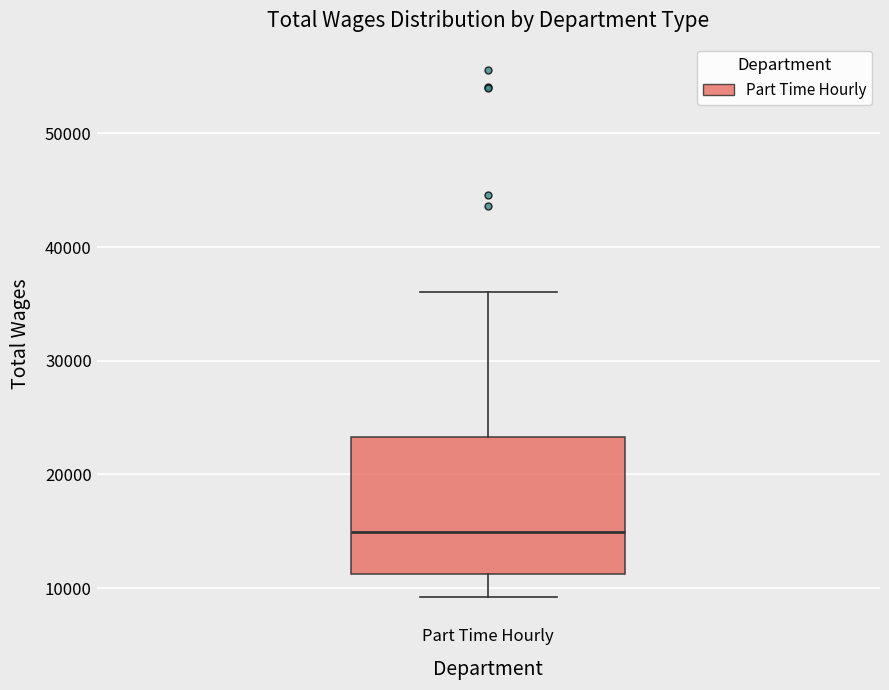

Transcribe this box plot: give where the median line is, the range the box spans, and where the two whiskers end, as read against the y-axis. The values are not printed on the chart, so give them approximately, as read against the axis.

median 15000, box 11000 to 23000, whiskers 9000 to 36000